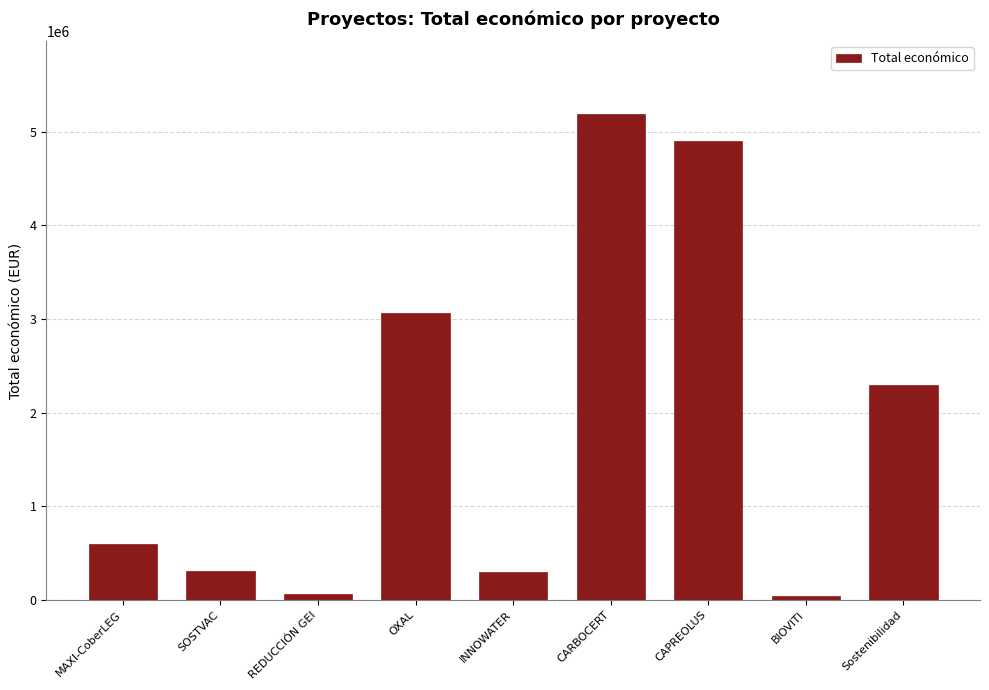

What is the difference between the maximum and minimum values?

5150608